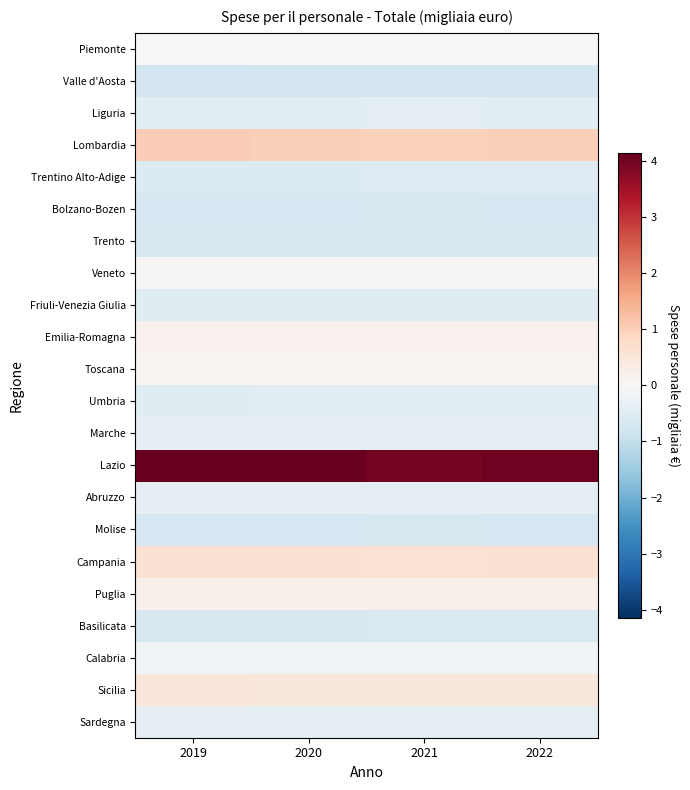

Which series has the widest spread of values?

Lazio